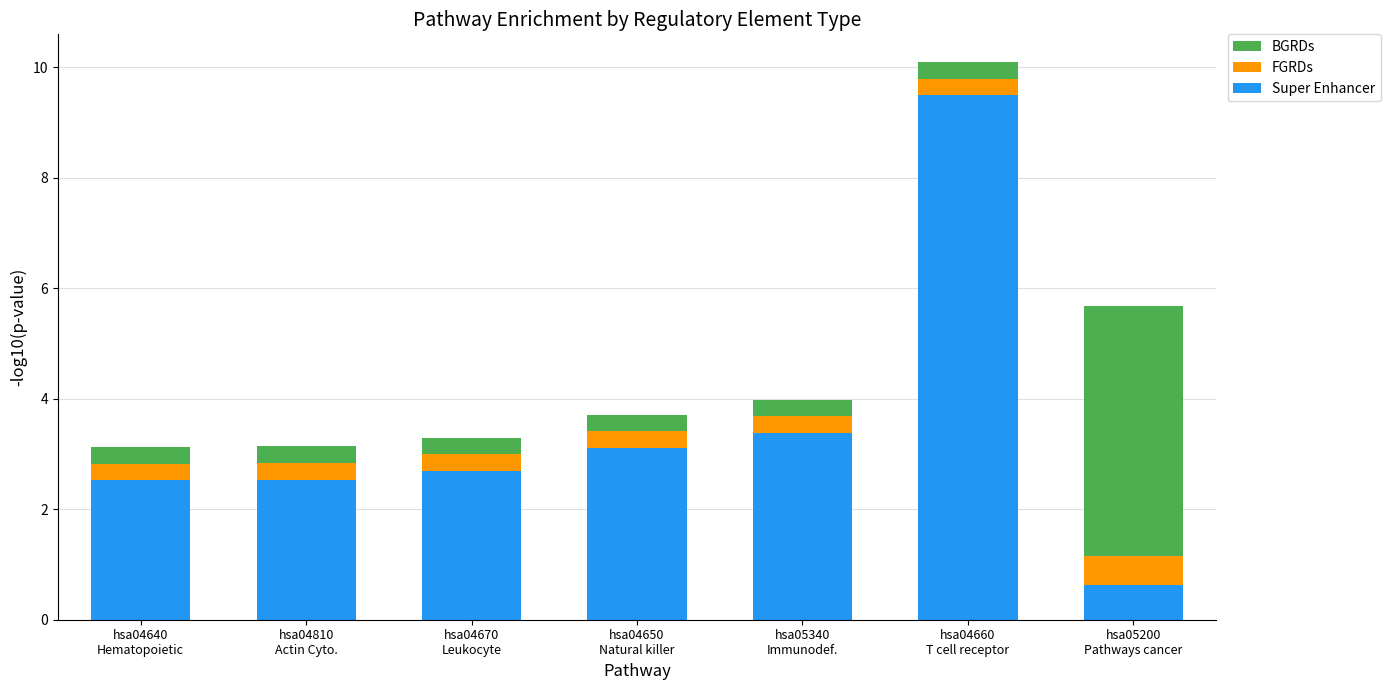

What is the highest value of the Super Enhancer series?

9.5